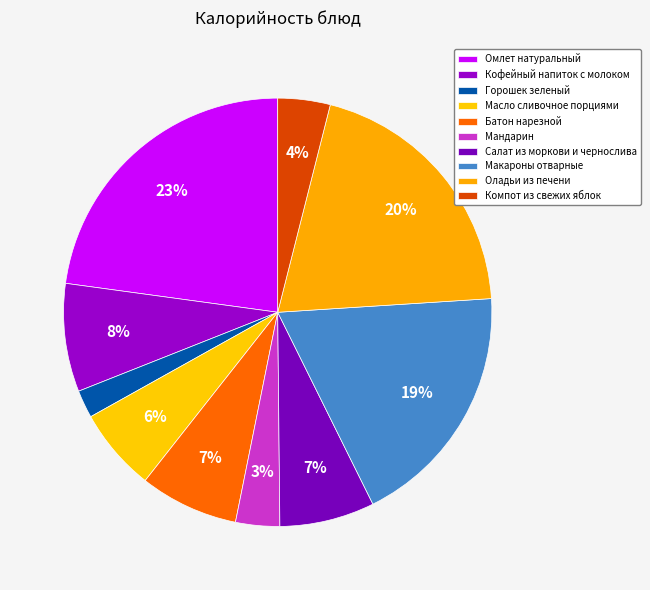

Does any single category account for the majority?

No